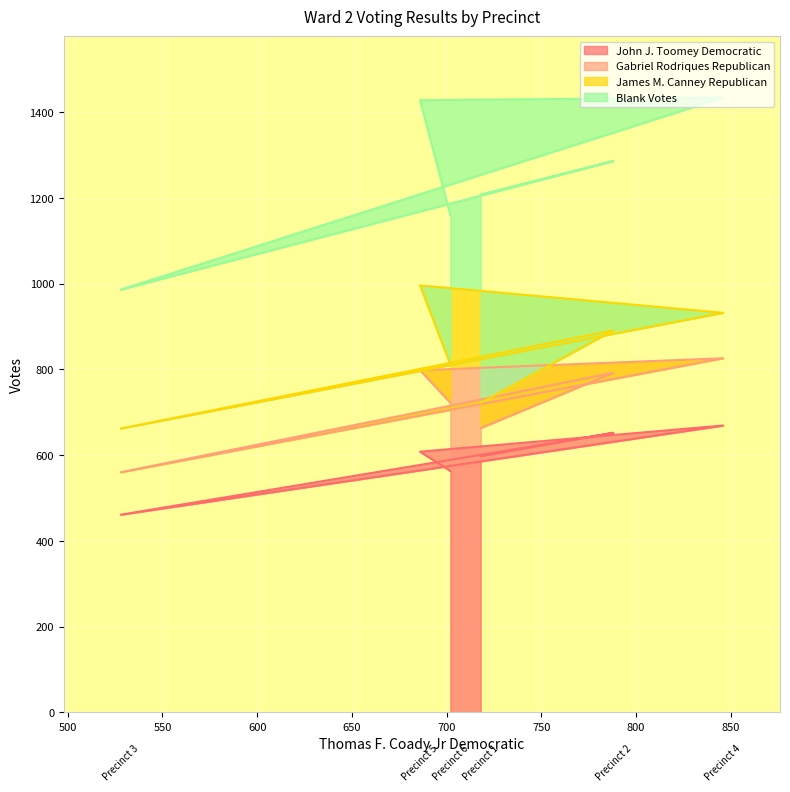

Where is the first local maximum for Gabriel Rodriques Republican?

Precinct 2